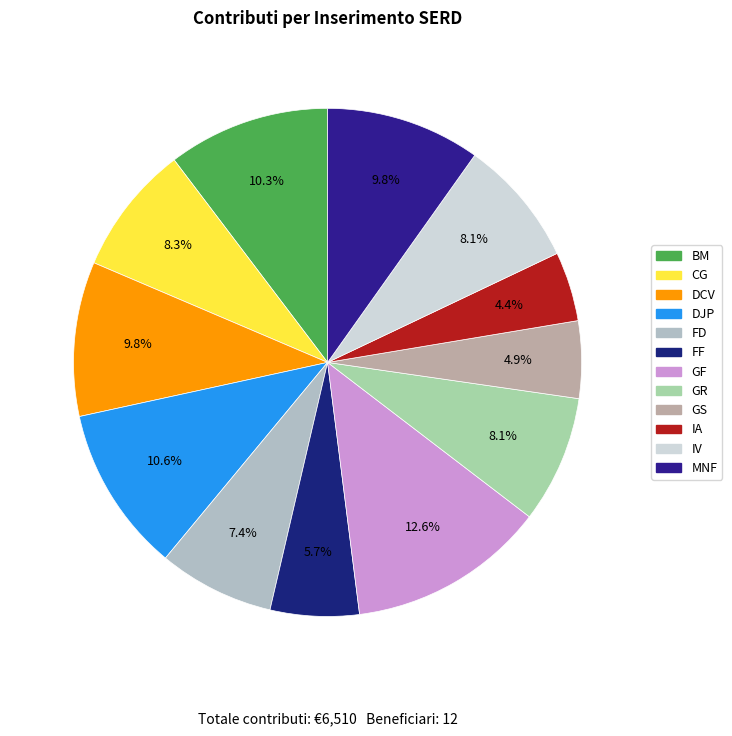

What is the change in value from FF to GR?

+160